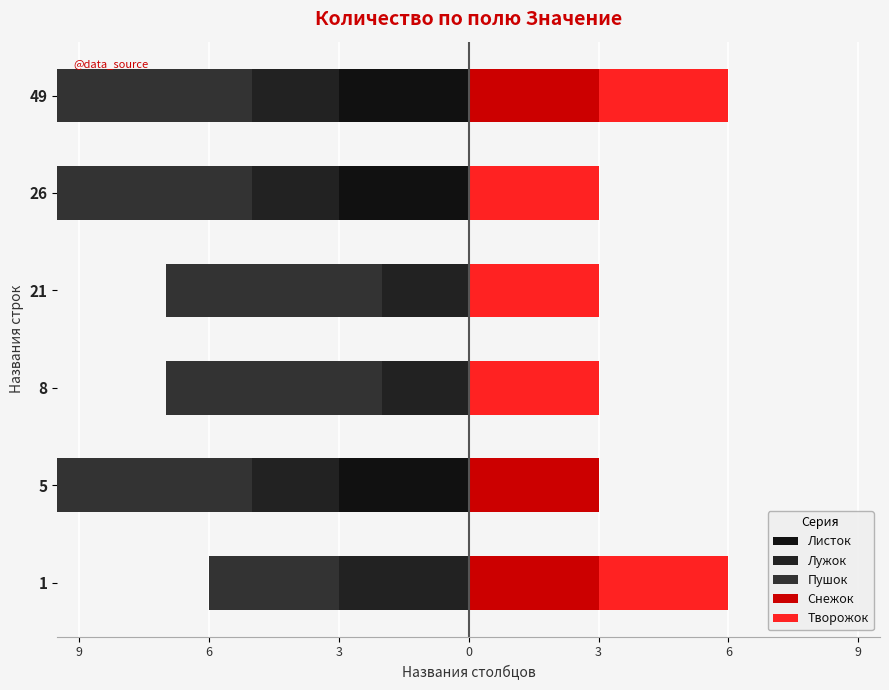

The value of Снежок at 21 is 1. True or false?

False